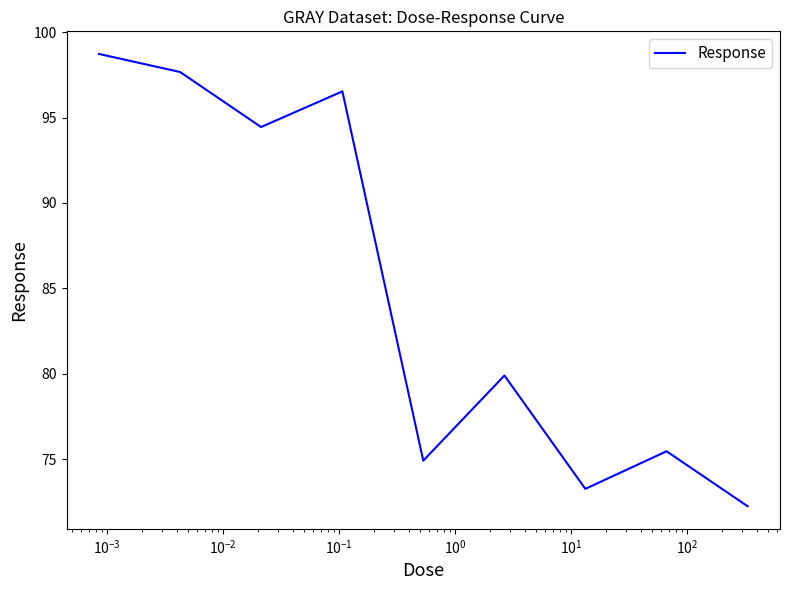

What is the maximum value shown in the chart?

98.7